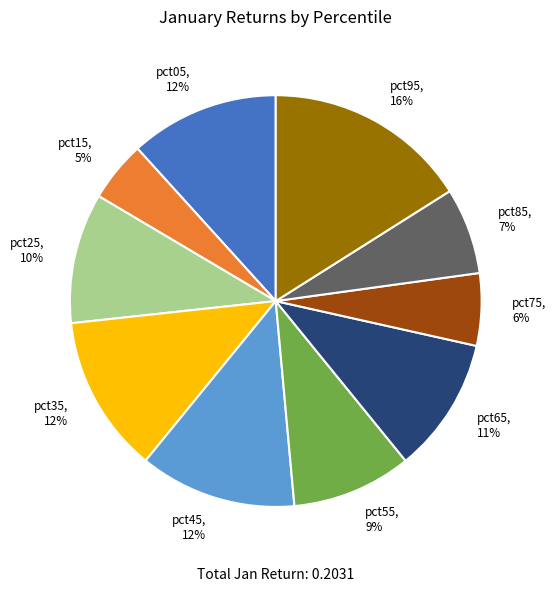

What percentage is the pct75, 6% slice, to the nearest percent?

6%